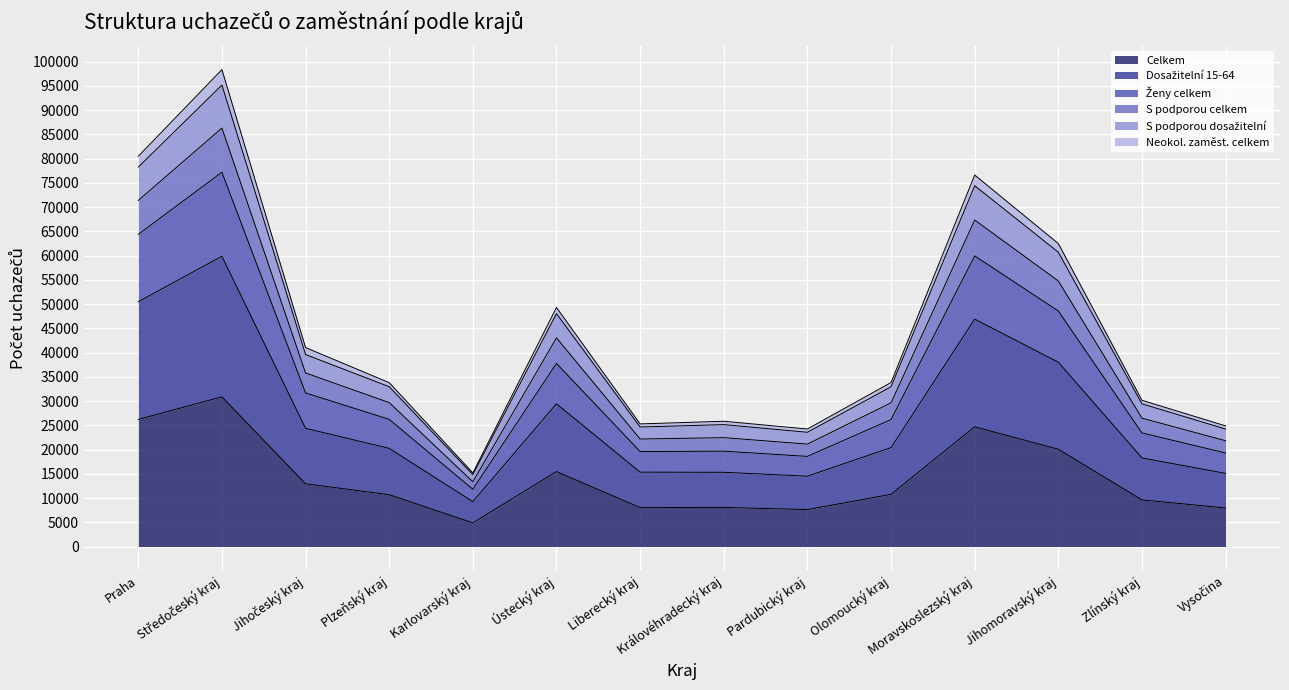

What is the total value across all series at Moravskoslezský kraj?

76606